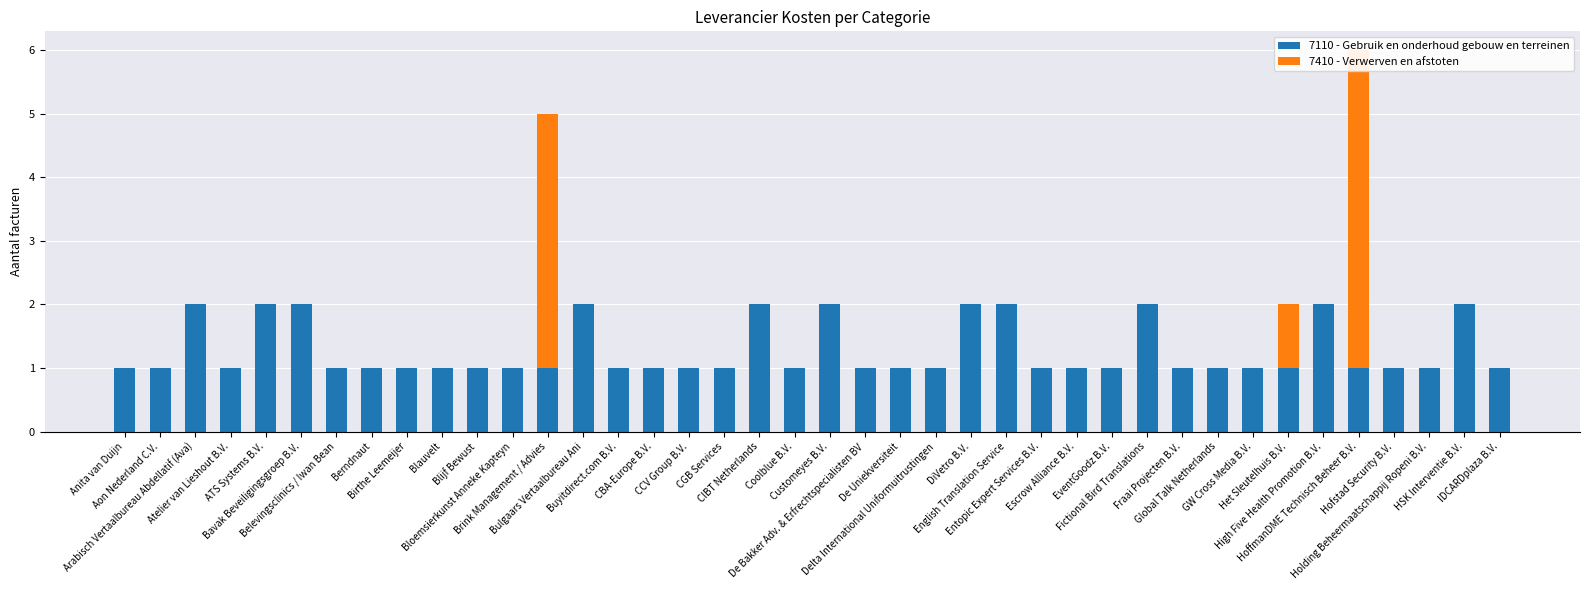

The 7110 - Gebruik en onderhoud gebouw en terreinen series shows 2 at High Five Health Promotion B.V.. True or false?

True